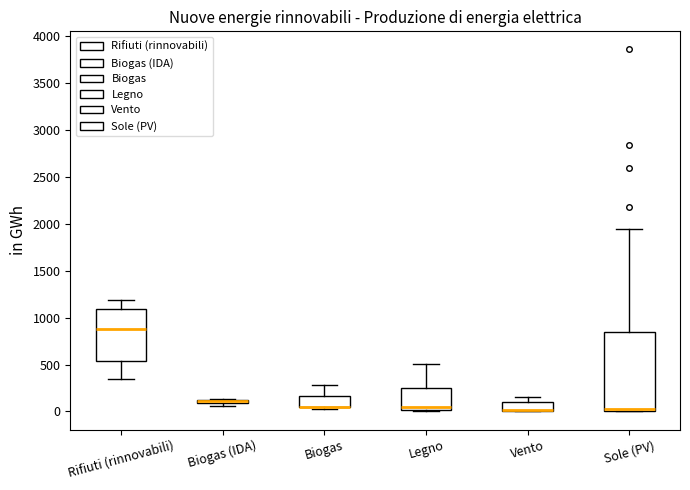

Comparing the boxes themselves (not the whiskers), which one is the tallest?

Sole (PV)